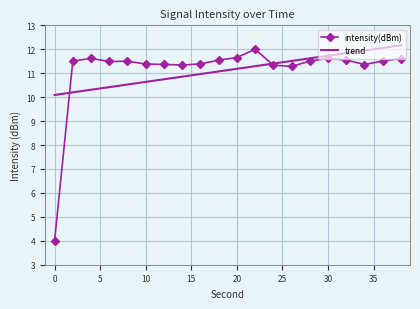

What is the minimum value shown in the chart?

4.0